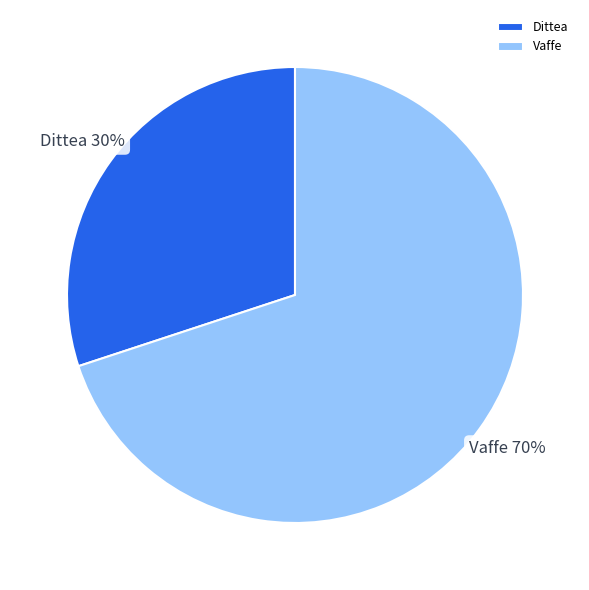

Rank the categories by value from lowest to highest.

Dittea, Vaffe